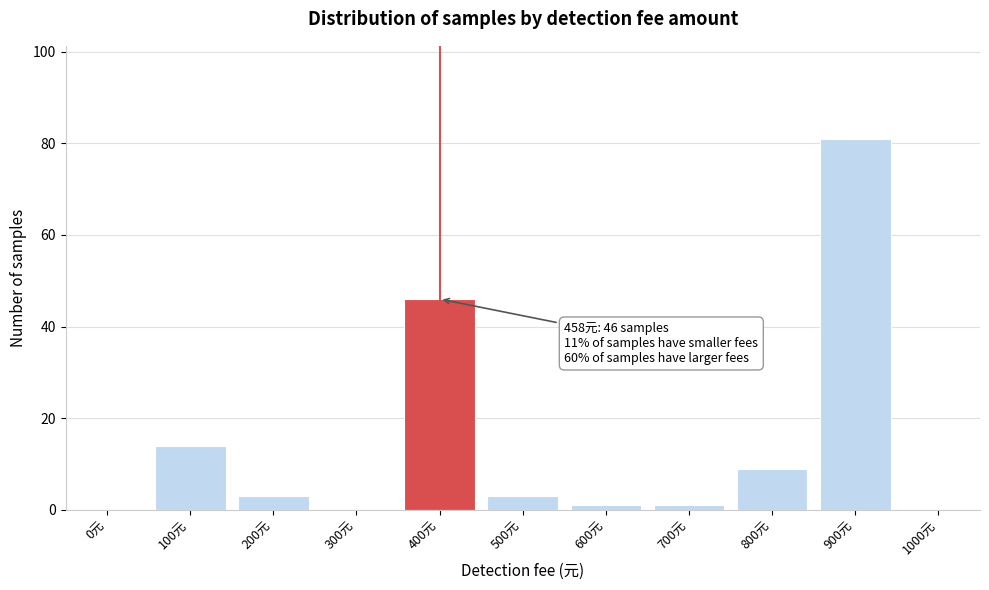

Reading left to right, list all the values displayed in this chart.

0元=0	100元=14	200元=3	300元=0	400元=46	500元=3	600元=1	700元=1	800元=9	900元=81	1000元=0